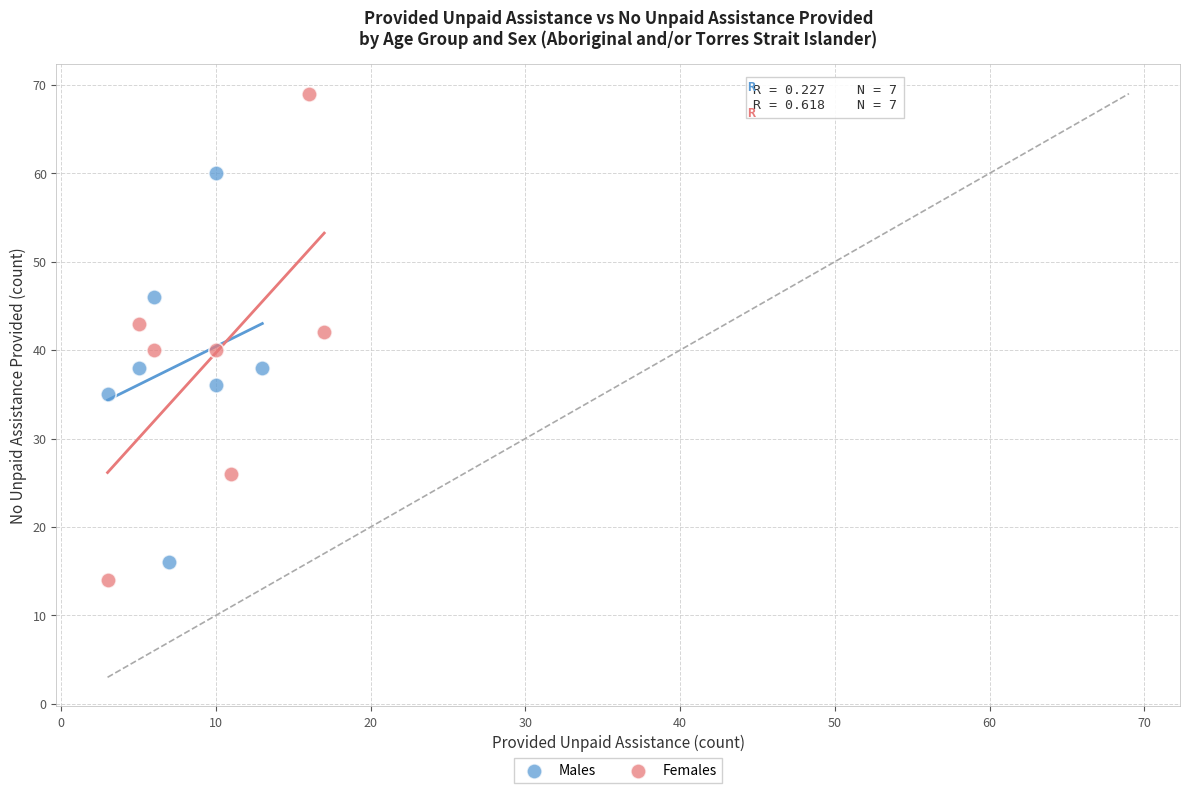

Which series contains the highest Y value?

Females